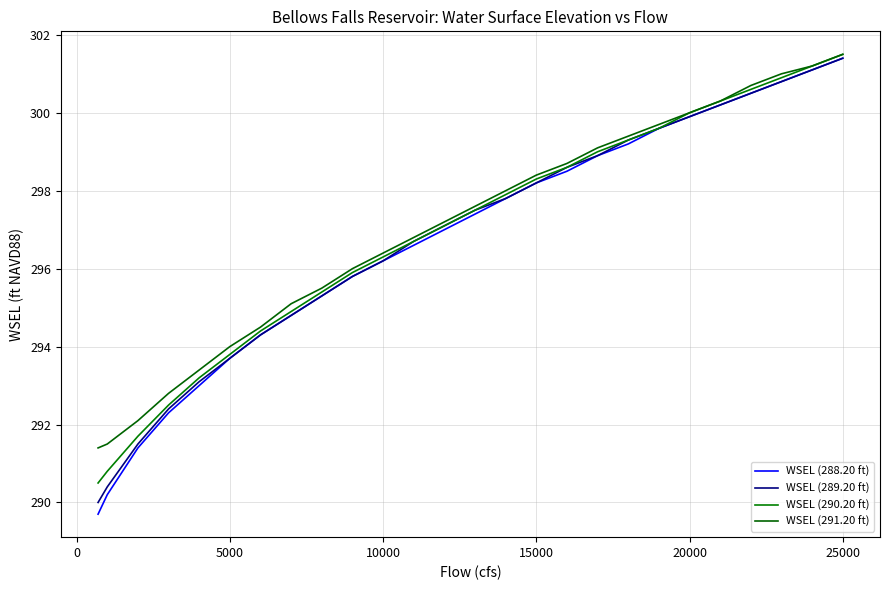

How many distinct data groups are displayed?

4